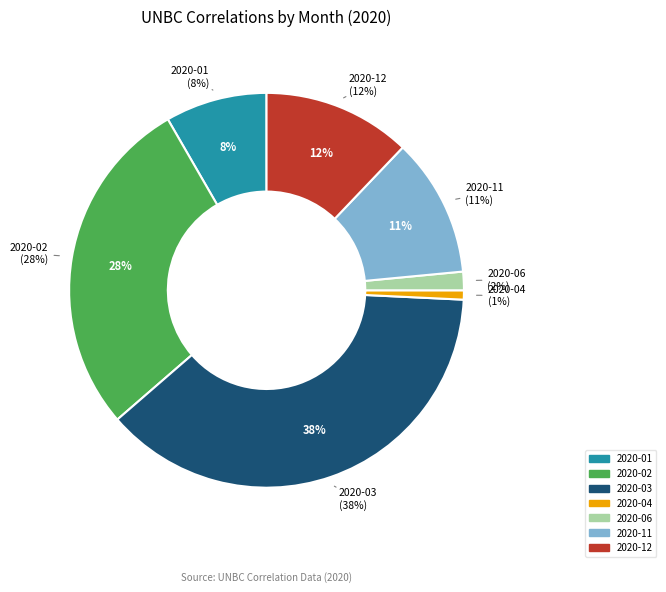

Which category has the biggest portion of the pie?

2020-03